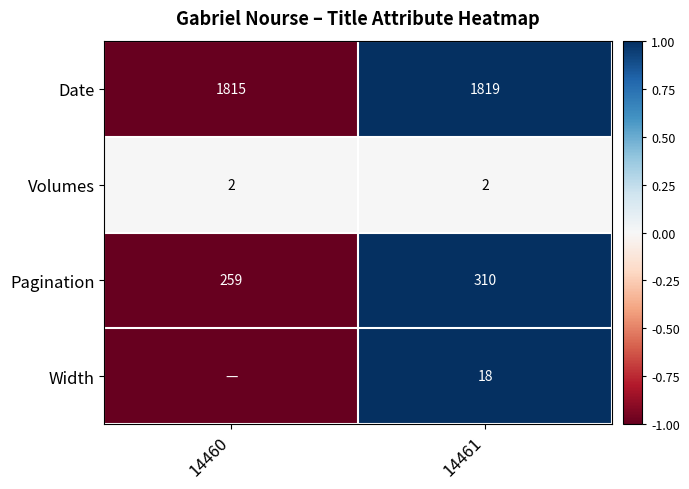

Between 14460 and 14461, which is larger?

14461